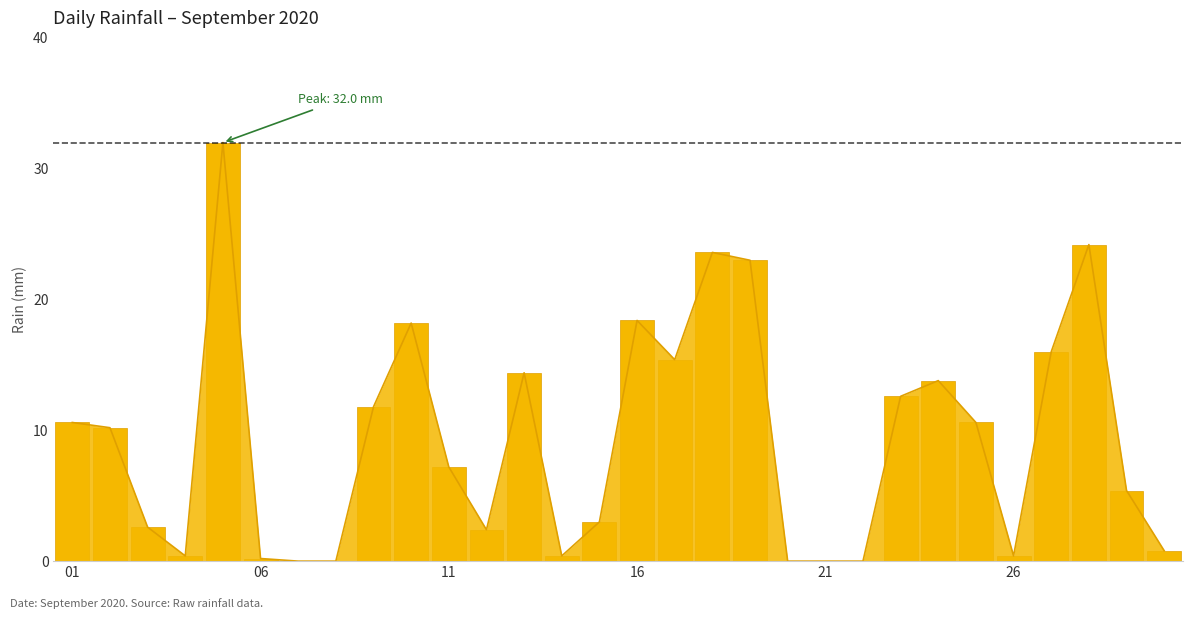

Which has a higher value, 7 or 17?

17